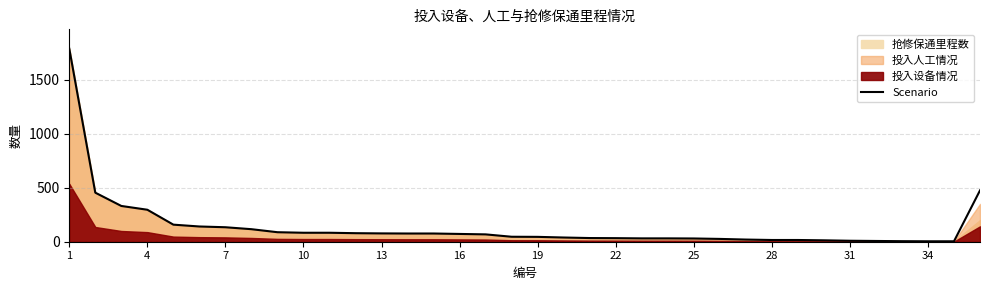

Approximately how many times larger is the value at 23 compared to 25?

1.2